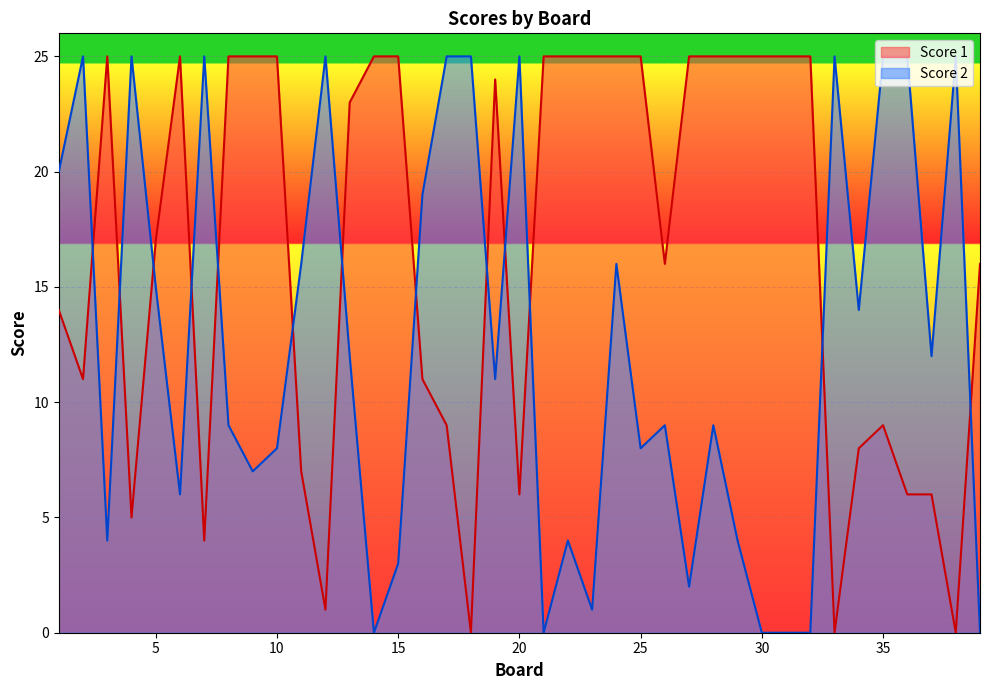

At which category does the chart reach its peak across all series?

3